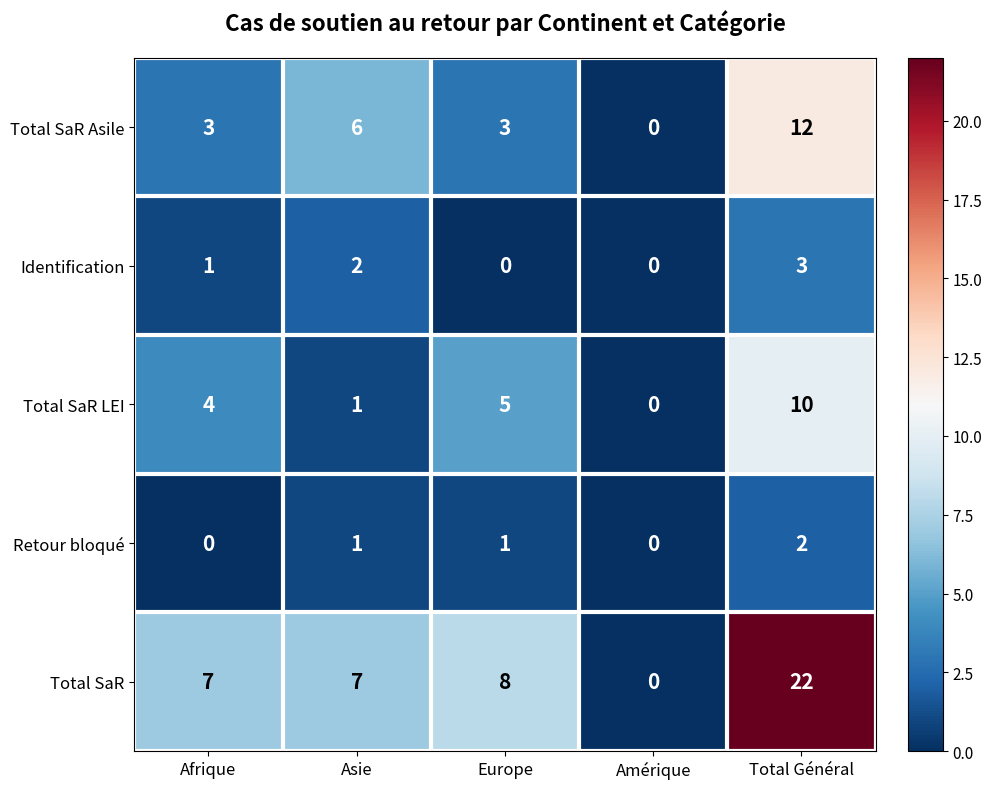

What is the sum of all Total SaR LEI values?

20